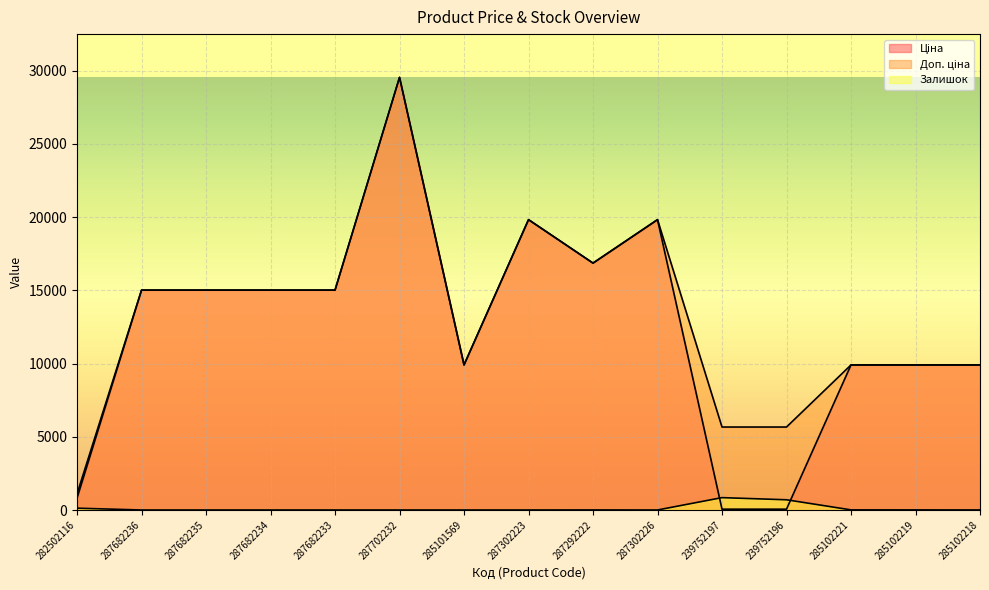

Is it true that Залишок equals -569.6 at 287702232?

False